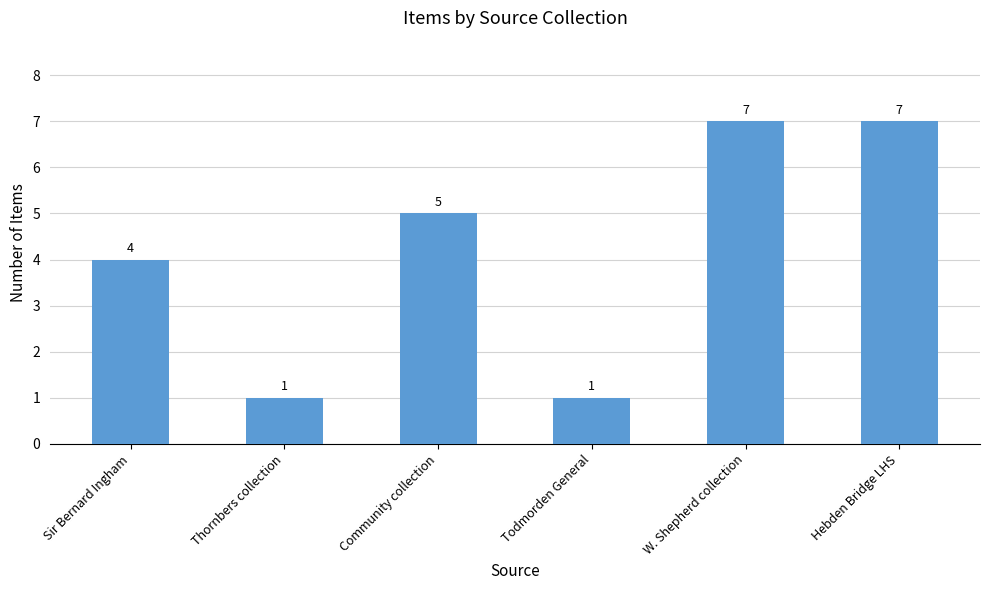

The value at Hebden Bridge LHS is 7. True or false?

True